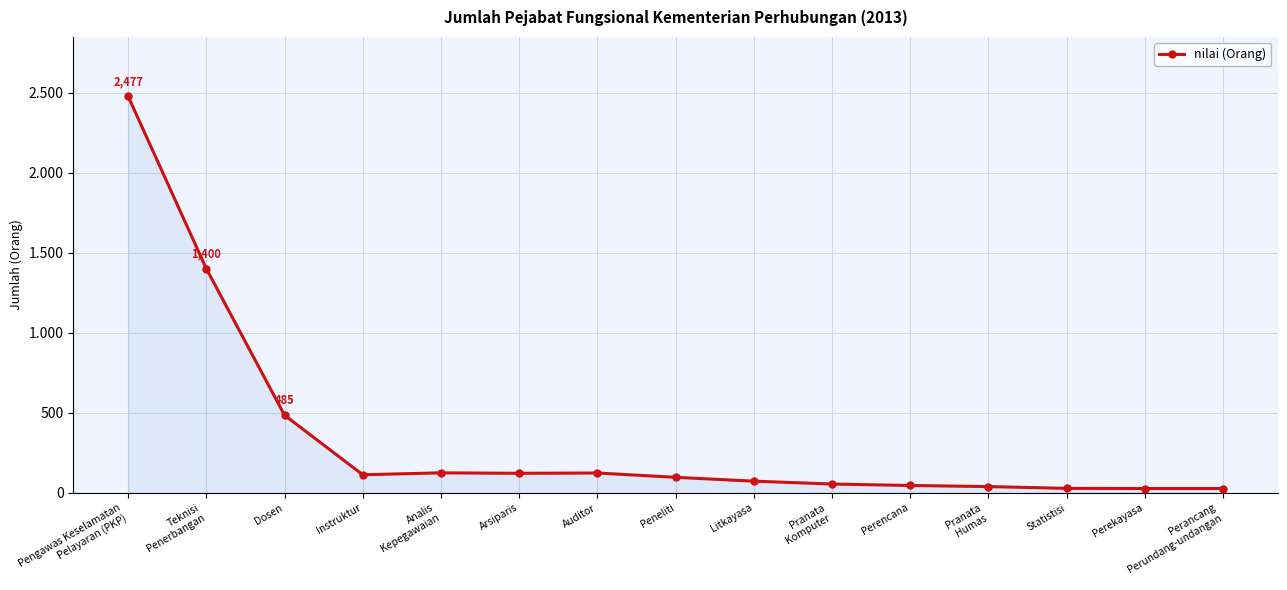

What is the label of the 1st point from the right?

Perancang
Perundang-undangan